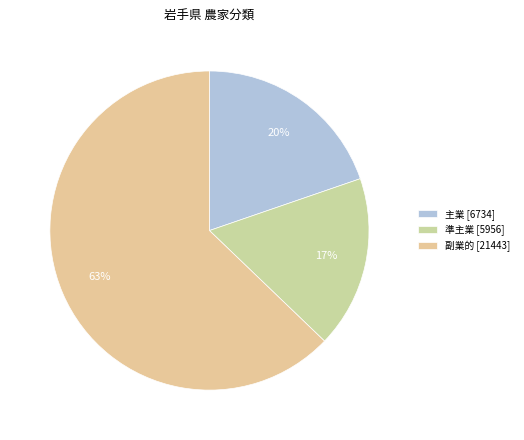

Does 主業 account for over 50% of the chart?

No